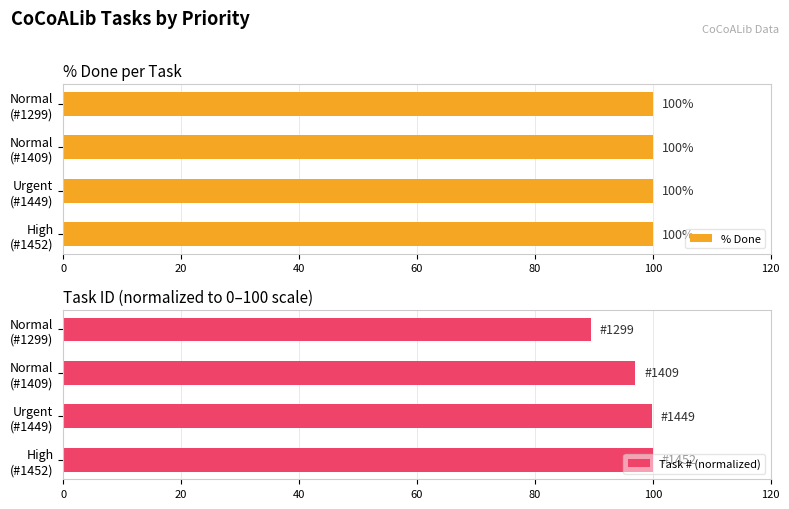

What is the average value of the Task # (normalized) series?

96.6